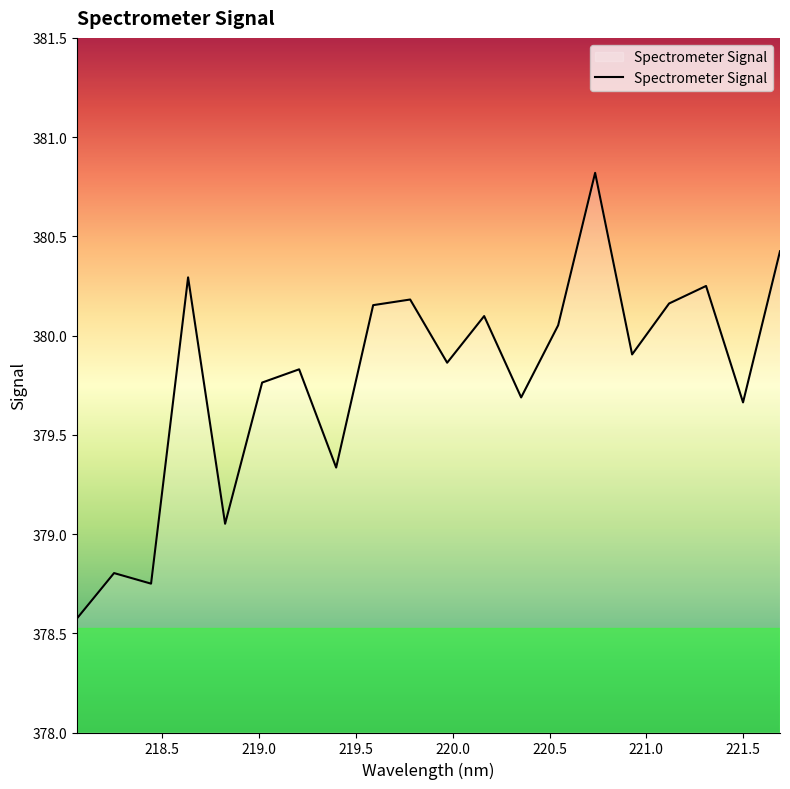

How many interior local valleys (lower than both neighbors) does the data have?

7